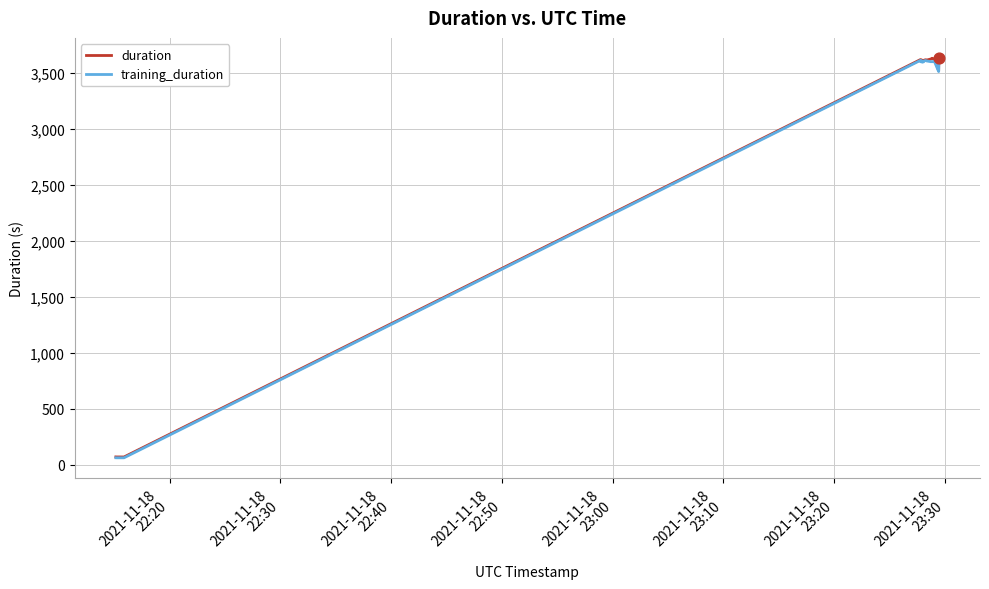

What are all the series names shown in the legend?

duration, training_duration